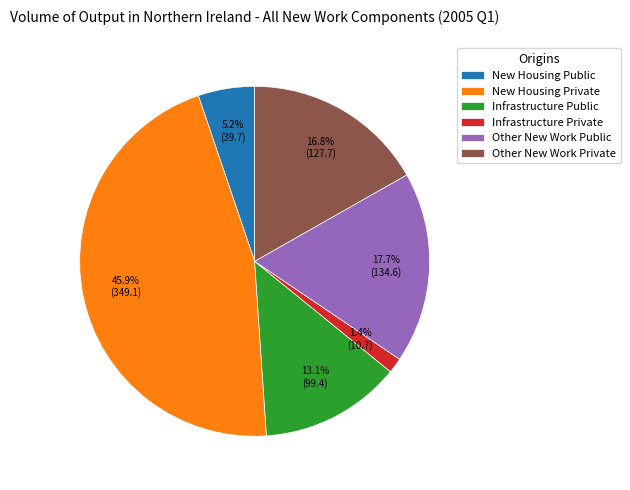

What is the ratio of the value at New Housing Private to the value at Other New Work Private?

2.7